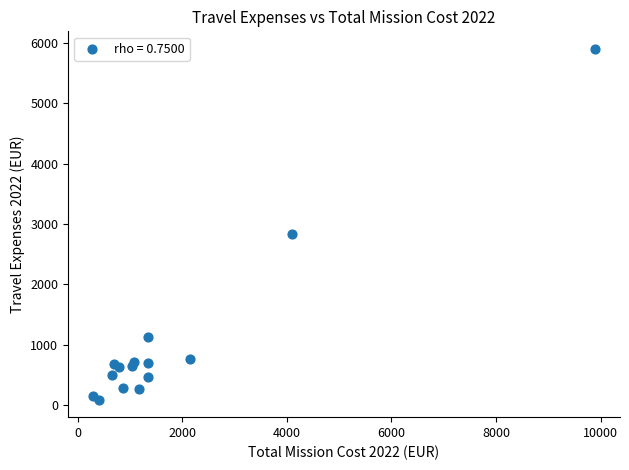

What Y value in the scatter plot is closest to 2995?

2831.8